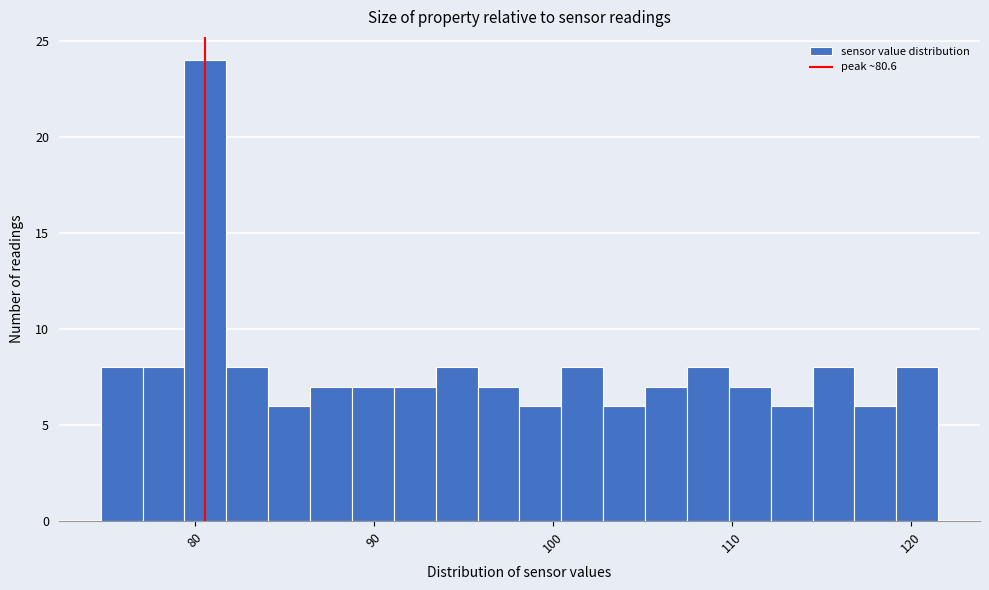

Read against the x-axis, roughly where is the centre of the tallest bar?

81